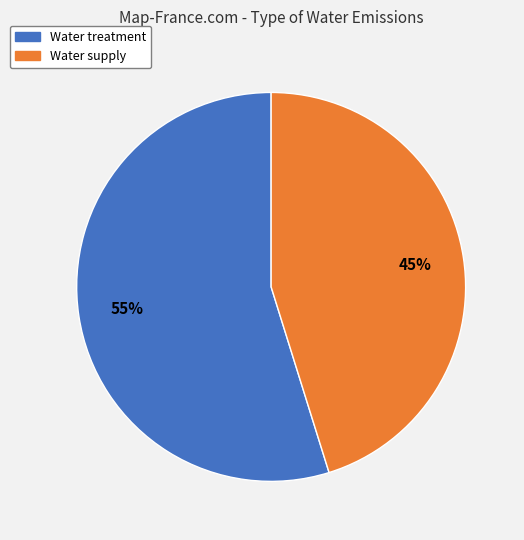

Which has a higher value, Water supply or Water treatment?

Water treatment